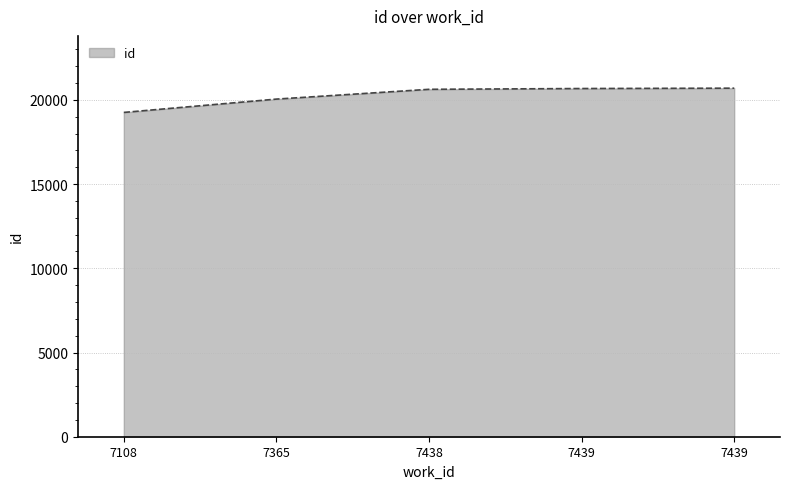

How many lines are shown in the chart?

1